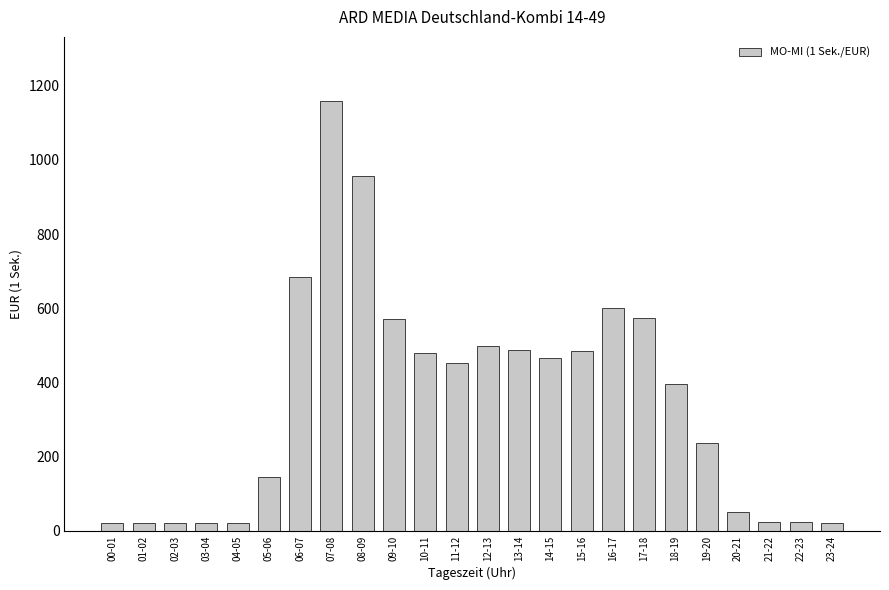

Which label corresponds to the largest value in the chart?

07-08